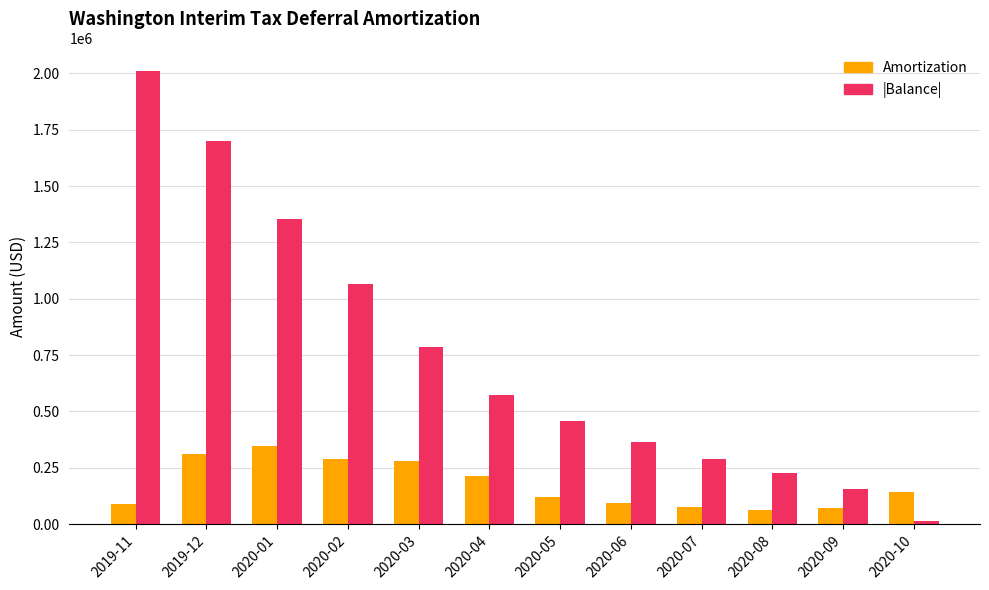

List the labels in order of |Balance| value, largest first.

2019-11, 2019-12, 2020-01, 2020-02, 2020-03, 2020-04, 2020-05, 2020-06, 2020-07, 2020-08, 2020-09, 2020-10